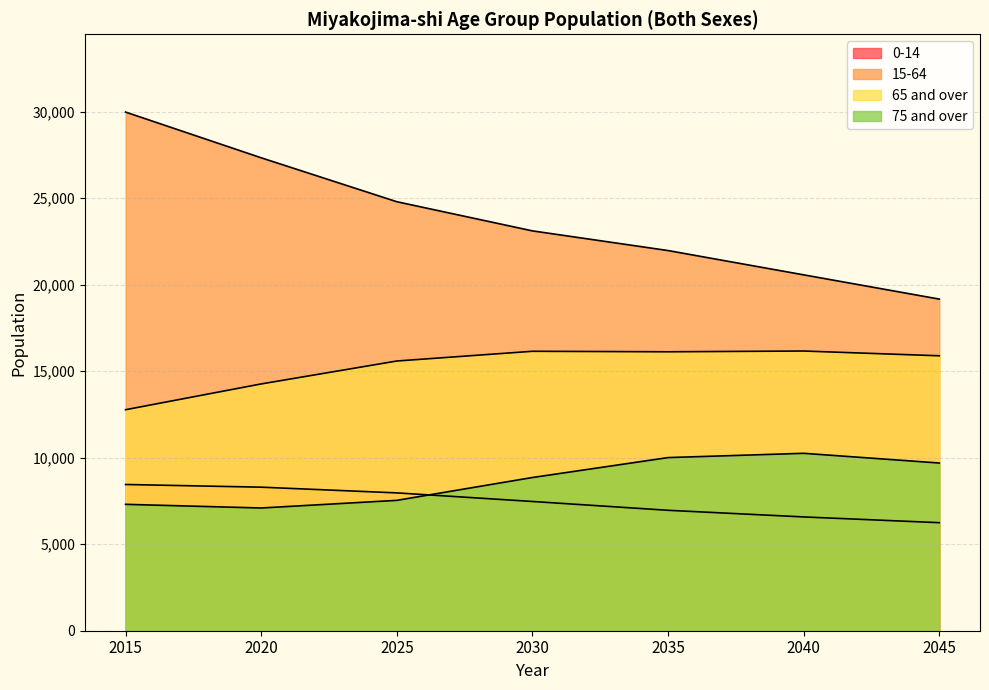

Reading left to right, extract all data points from this chart.

0-14: 8449	8294	7964	7468	6958	6575	6243
15-64: 29967	27325	24787	23103	21966	20562	19161
65 and over: 12770	14260	15584	16146	16117	16161	15885
75 and over: 7303	7091	7533	8853	10004	10251	9690